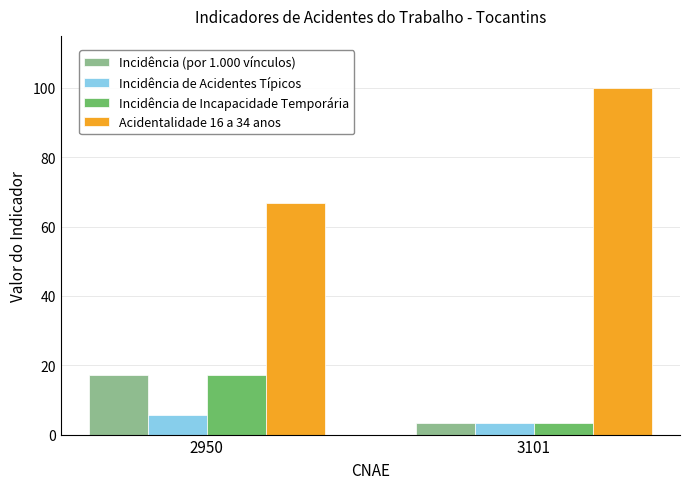

Is it true that Incidência de Incapacidade Temporária equals 10.4 at 2950?

False